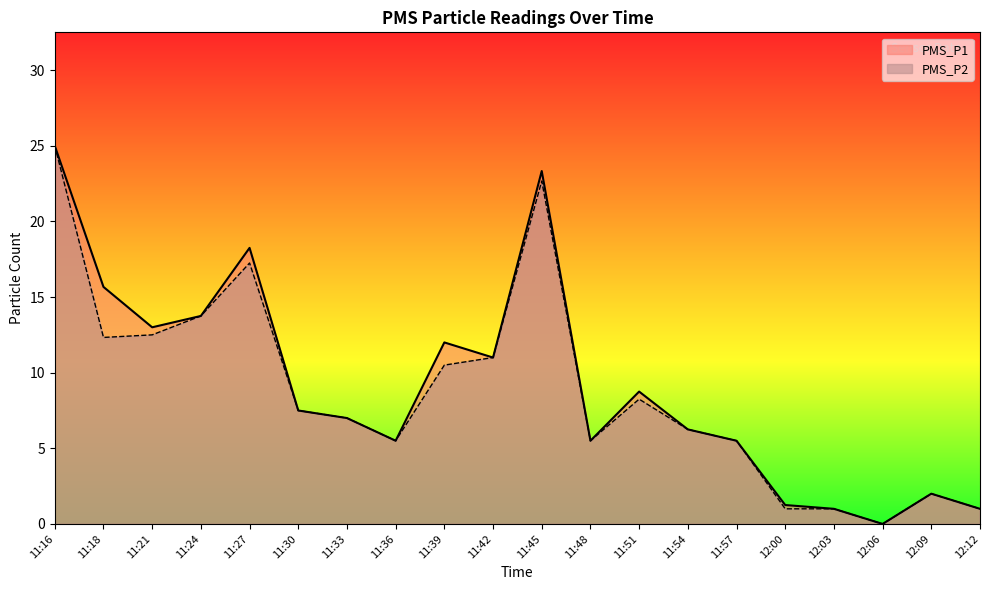

How many values in PMS_P2 are above zero?

19